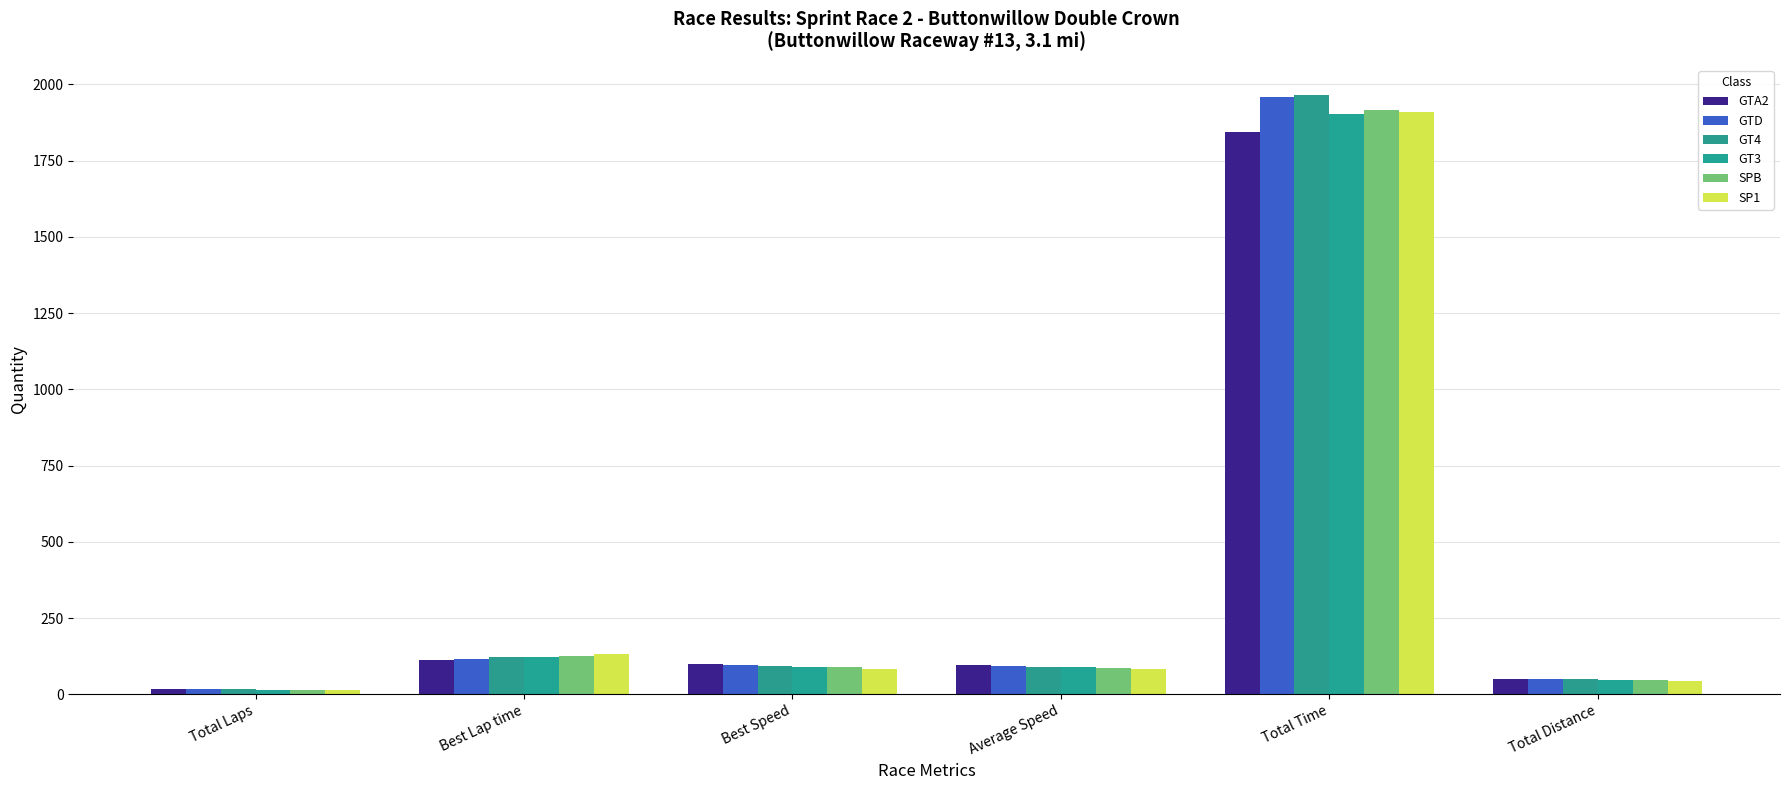

What position from the left is Best Speed?

3